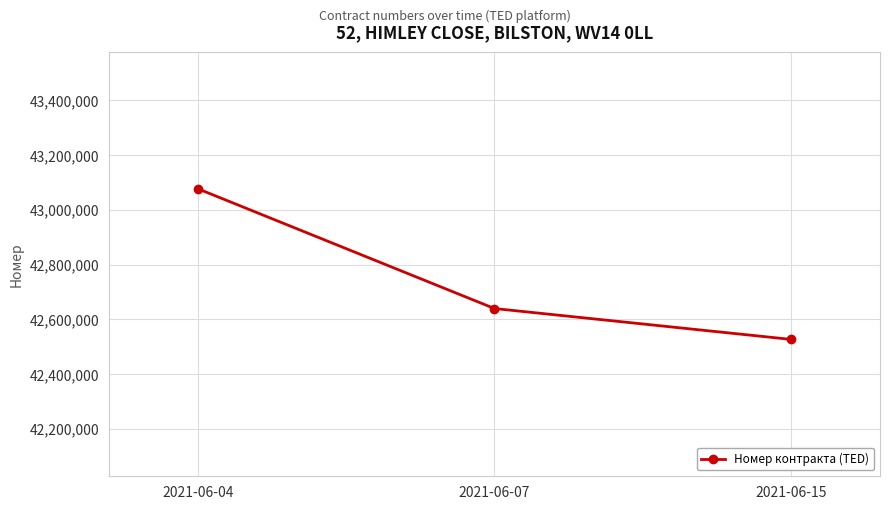

True or false: the data shows 42639543 at 2021-06-07.

True